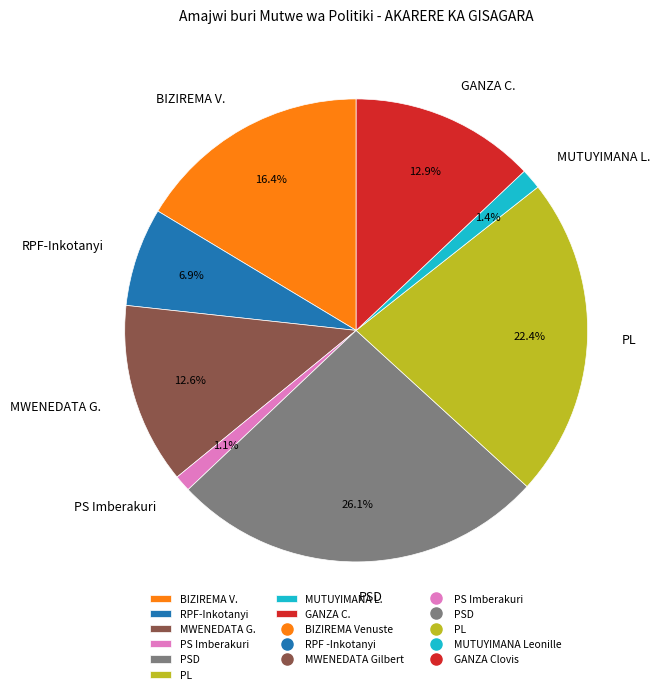

Combined, do MUTUYIMANA L. and PL account for over 50%?

No